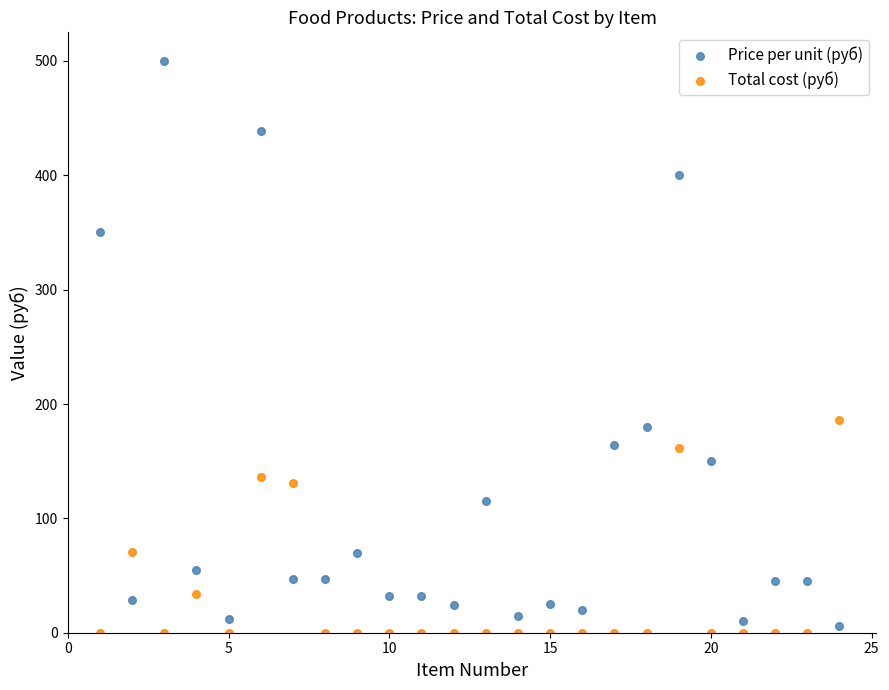

What are all the series names shown in the legend?

Price per unit (руб), Total cost (руб)